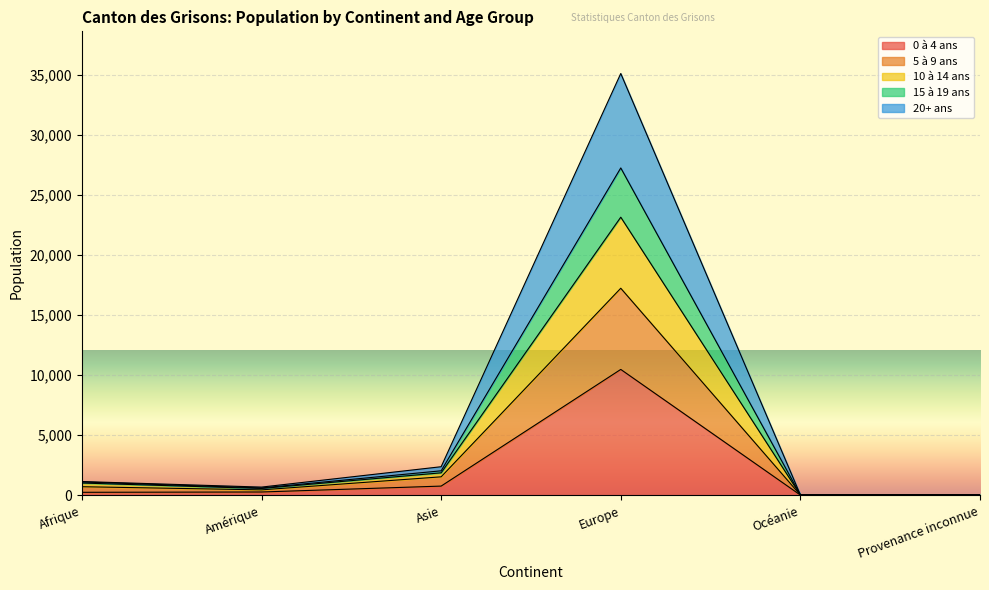

How many interior local peaks does the 15 à 19 ans series have?

1